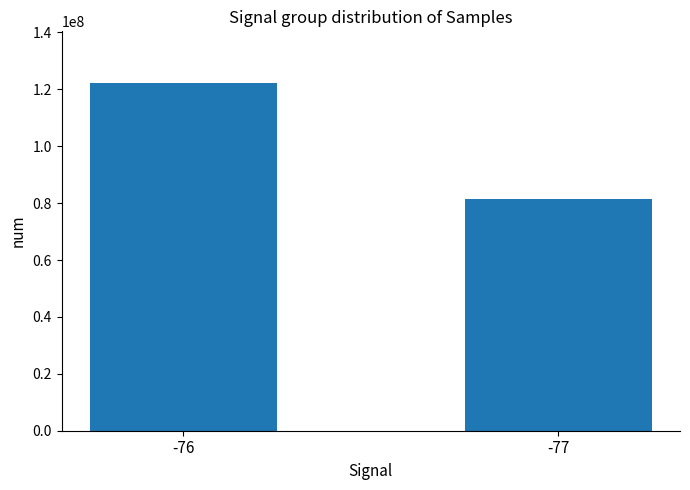

Reading left to right, list all the values displayed in this chart.

-76=122070324	-77=81276831